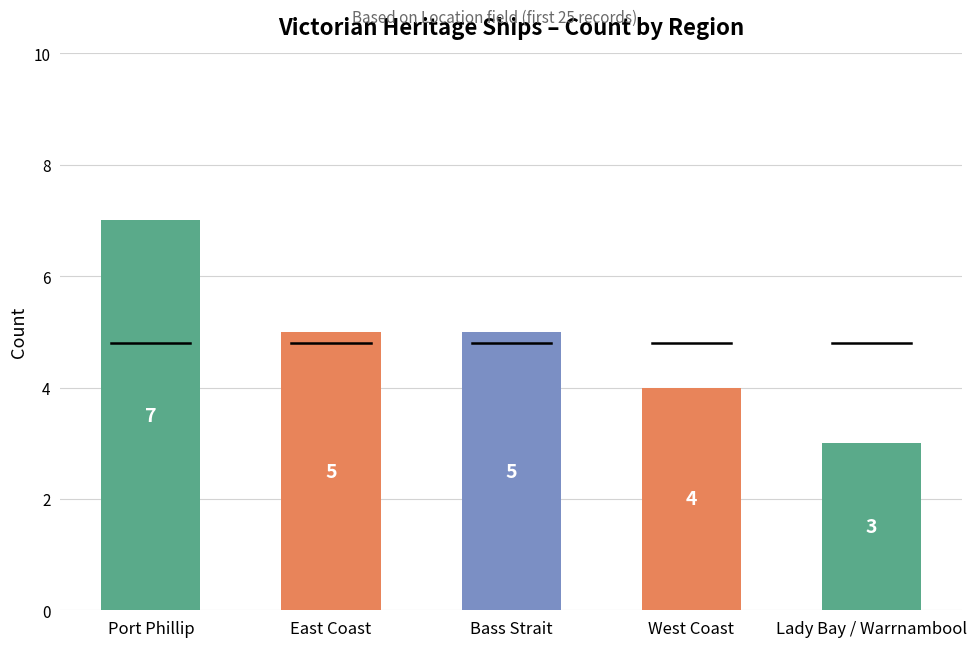

At which category does the chart reach its minimum across all series?

Lady Bay / Warrnambool